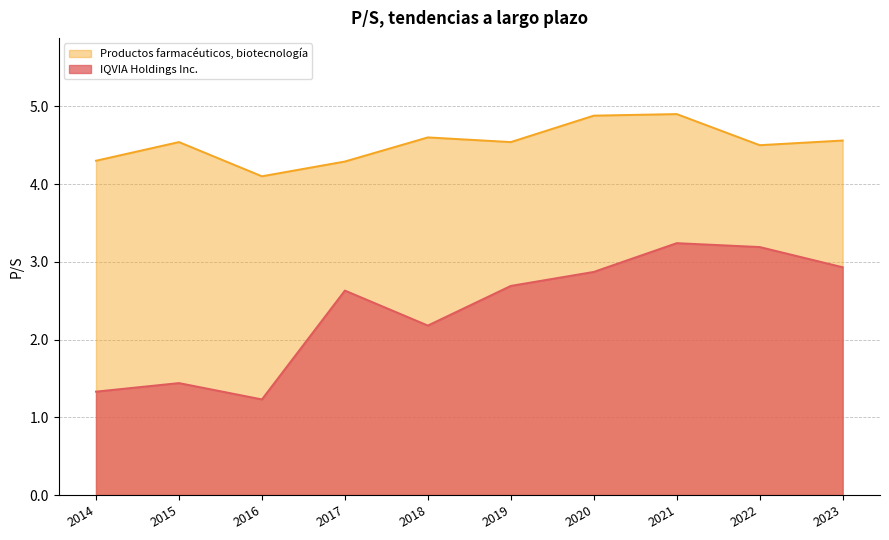

True or false: IQVIA Holdings Inc. and Productos farmacéuticos, biotecnología cross at least once.

False